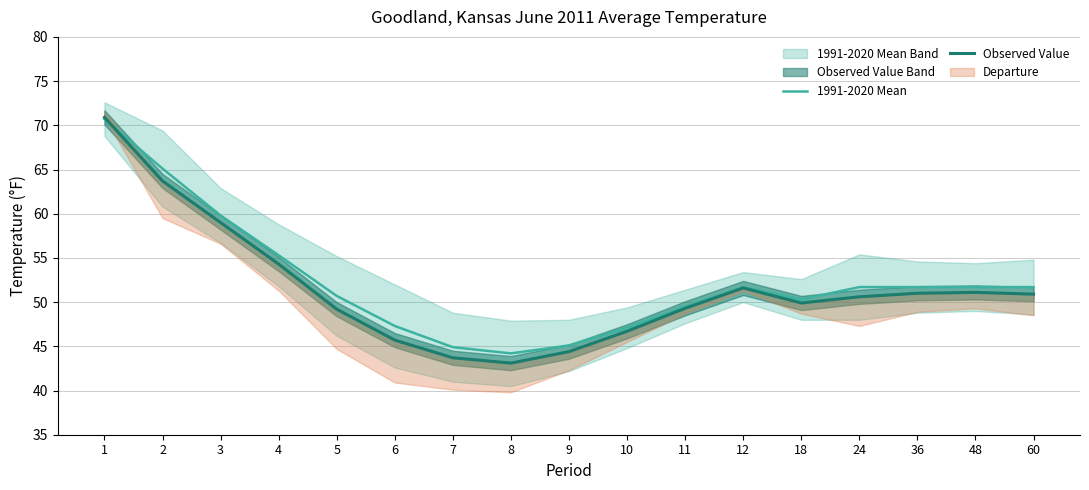

What is the value of the Observed Value point at the 7th from the left?

43.7